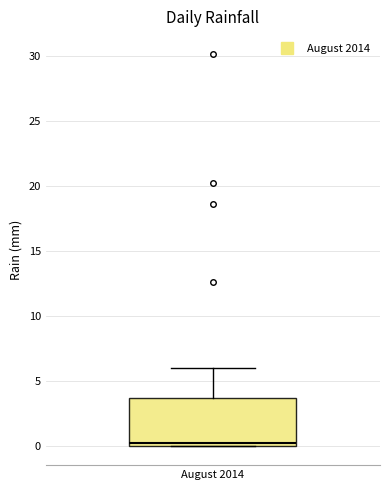

Read this box plot against the y-axis: the position of the median line, the range covered by the box, and the ends of both whiskers. The values are not printed on the chart, so give them approximately, as read against the axis.

median 0.0 (just above the box's lower edge), box 0.0 to 3.5, whiskers 0.0 to 6.0